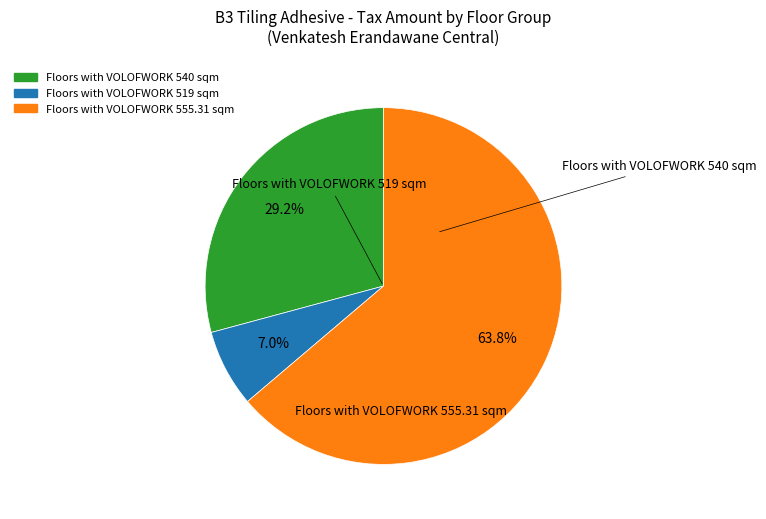

Is there a majority slice in this chart?

Yes